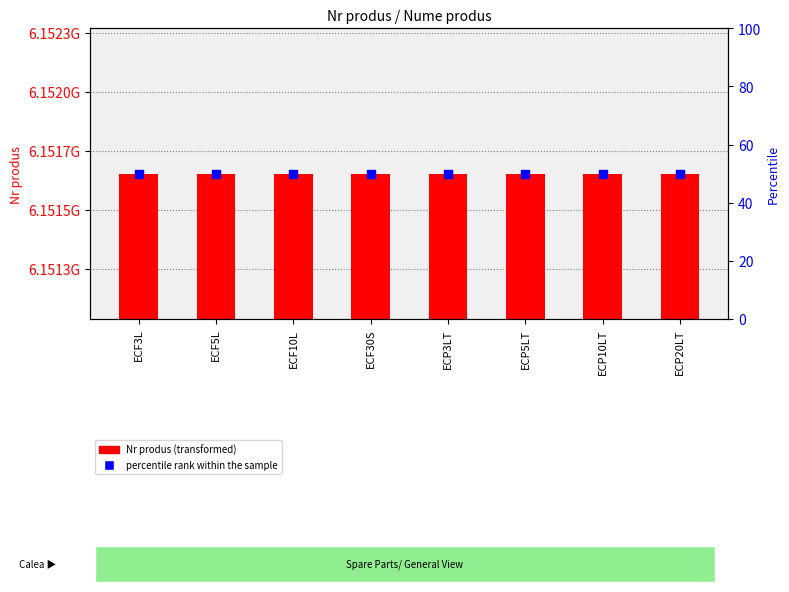

Which series reaches the maximum Y coordinate?

Nr produs